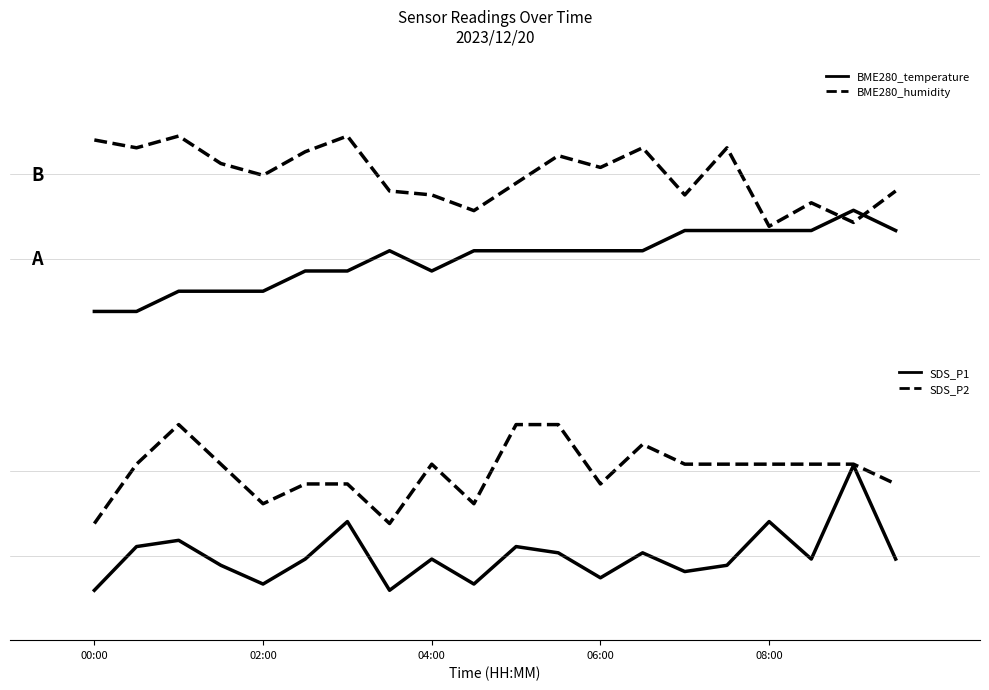

What is the difference between the SDS_P2 values at 08:00 and 06:00?

0.7